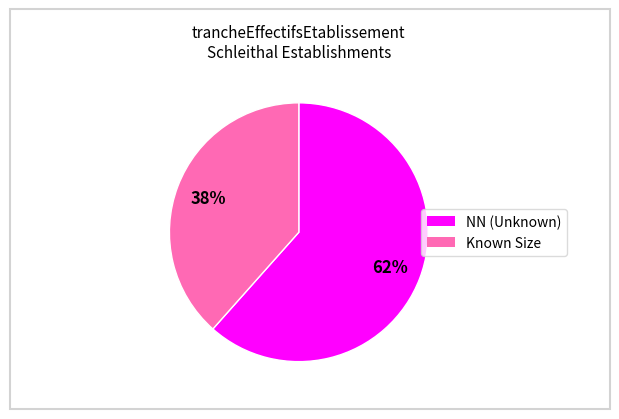

To the nearest percent, what is the average slice percentage?

50%